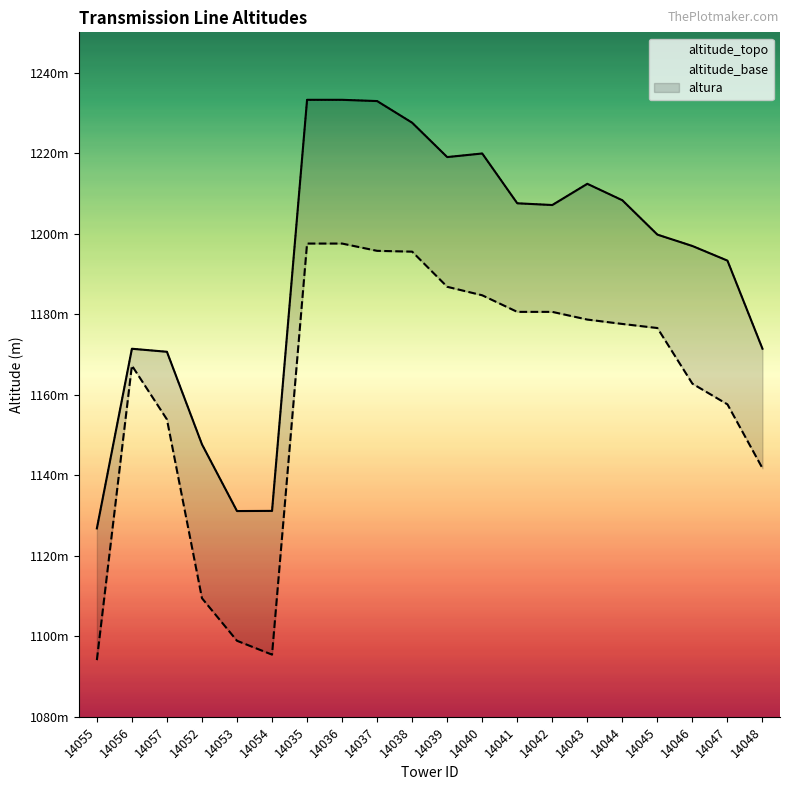

Reading right to left, list all the values displayed in this chart.

altitude_topo: 1171.4	1193.3	1196.9	1199.8	1208.3	1212.4	1207.1	1207.5	1219.9	1219.0	1227.5	1232.9	1233.2	1233.2	1131.1	1131.1	1147.7	1170.7	1171.4	1126.8
altitude_base: 1141.7	1157.6	1162.7	1176.6	1177.6	1178.7	1180.6	1180.6	1184.7	1186.8	1195.5	1195.7	1197.5	1197.5	1095.4	1098.9	1109.5	1153.9	1167.2	1094.1
altura: 1171.4	1193.3	1196.9	1199.8	1208.3	1212.4	1207.1	1207.5	1219.9	1219.0	1227.5	1232.9	1233.2	1233.2	1131.1	1131.1	1147.7	1170.7	1171.4	1126.8